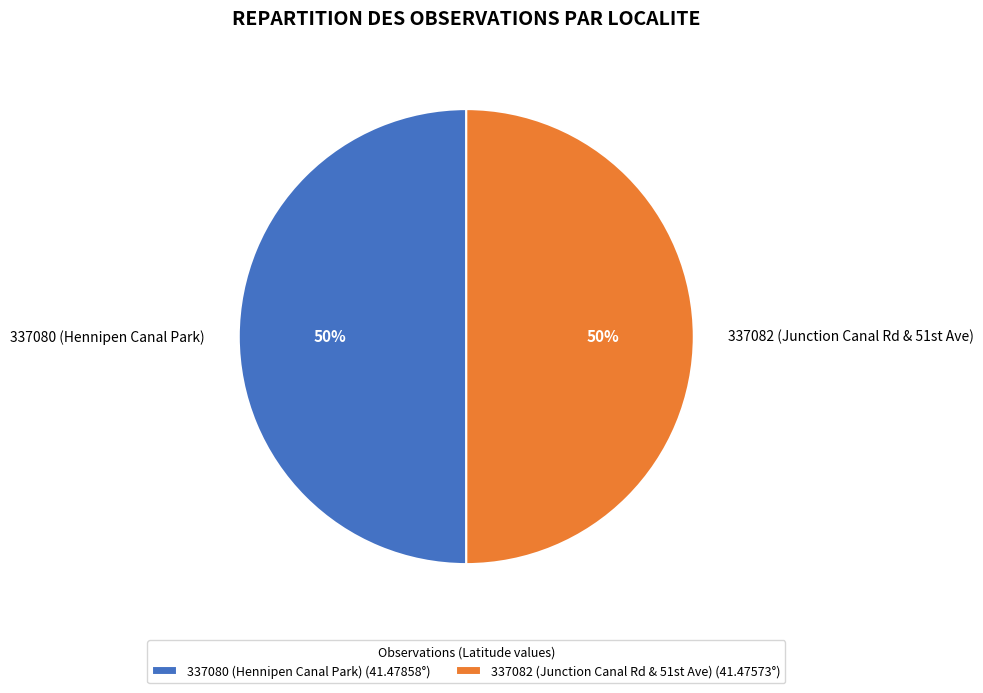

How many slices are in this pie chart?

2